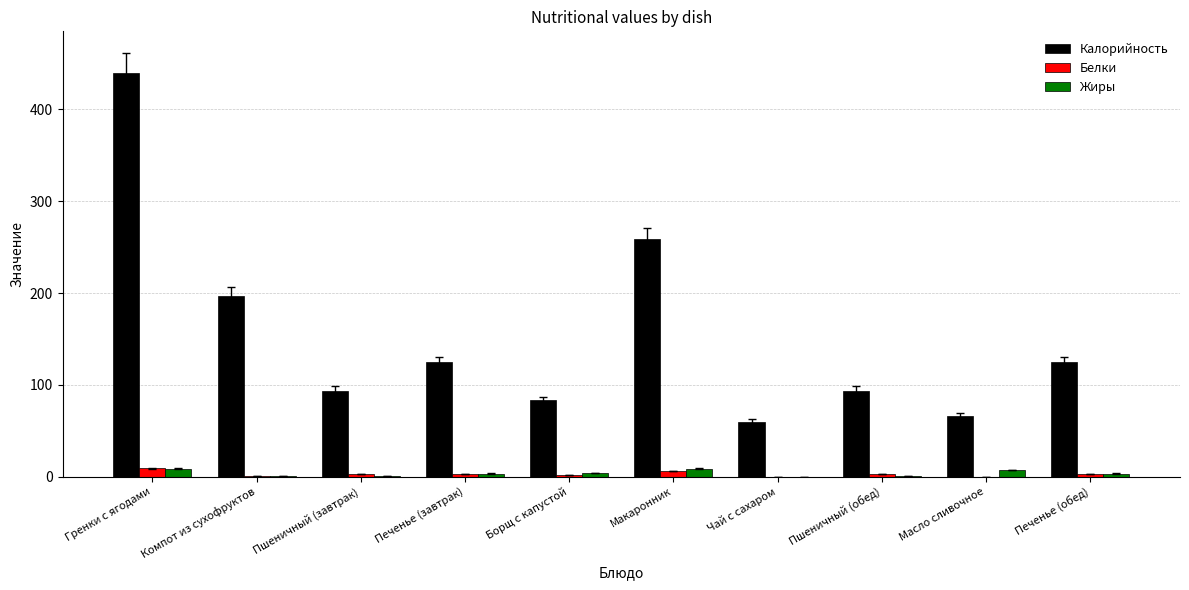

What is the difference between the Белки values at Печенье (обед) and Пшеничный (завтрак)?

0.7